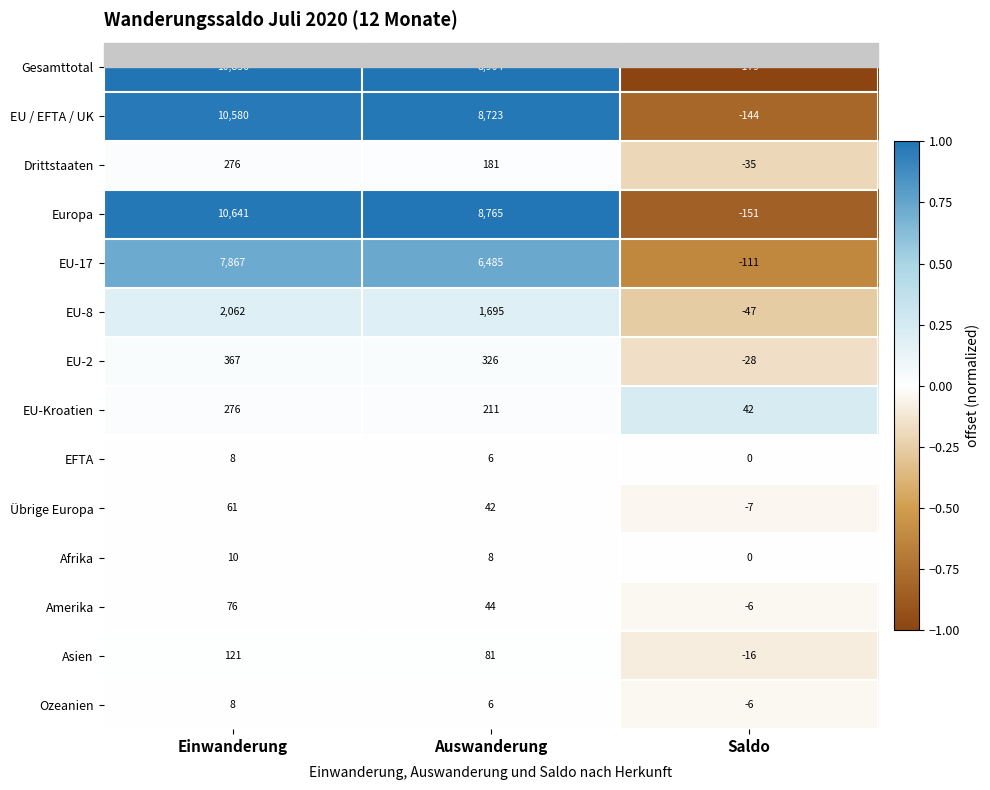

Which series has the largest total across all categories?

Gesamttotal